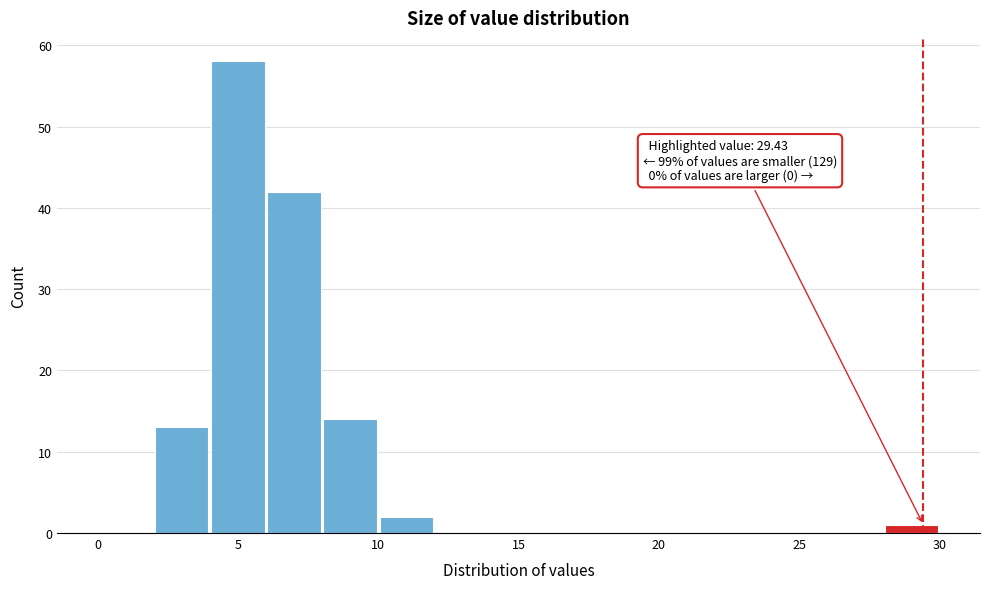

Which range on the x-axis has the tallest bar?

4 to 6